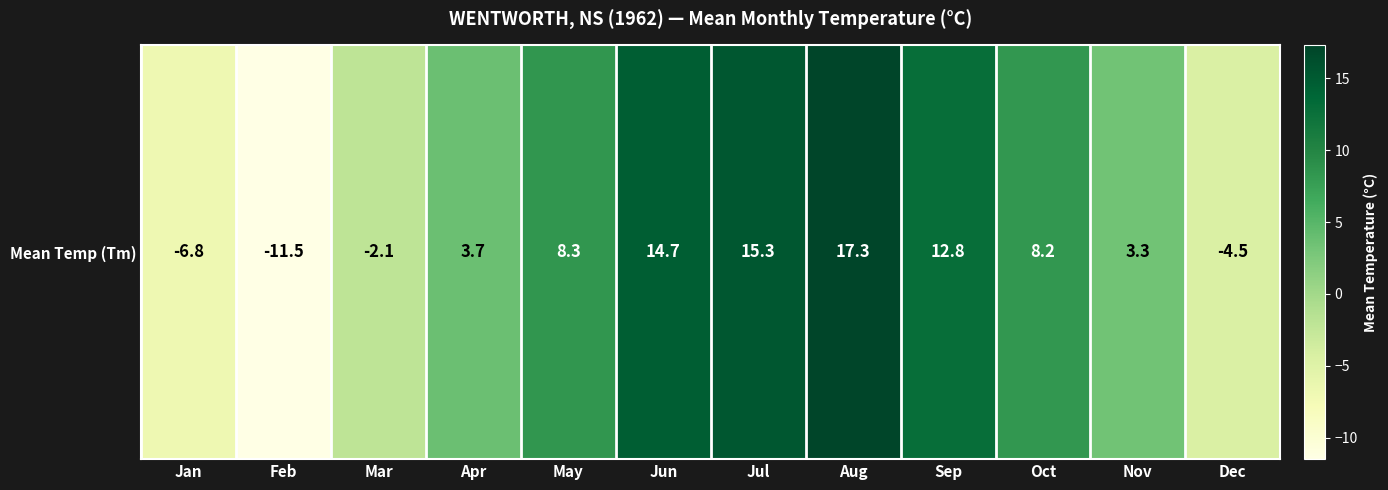

Rank the categories by value from lowest to highest.

Feb, Jan, Dec, Mar, Nov, Apr, Oct, May, Sep, Jun, Jul, Aug